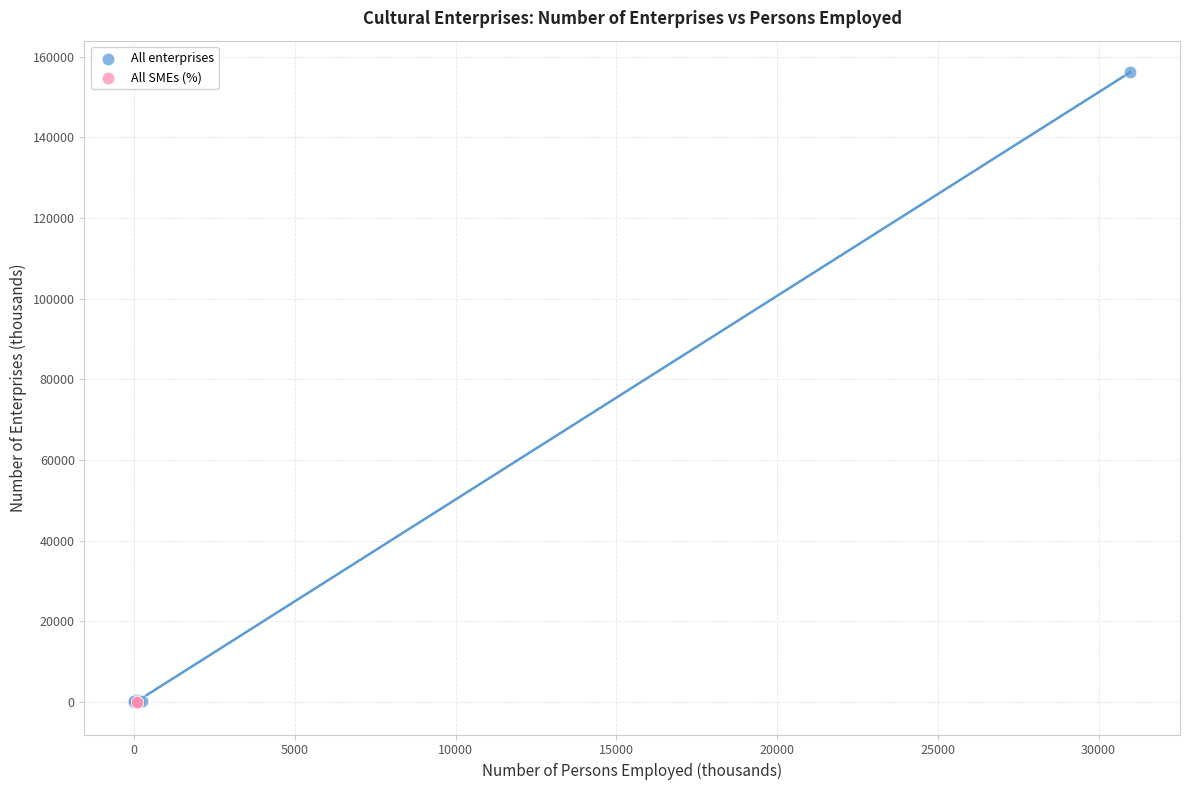

Which series has the widest spread of Y values?

All enterprises